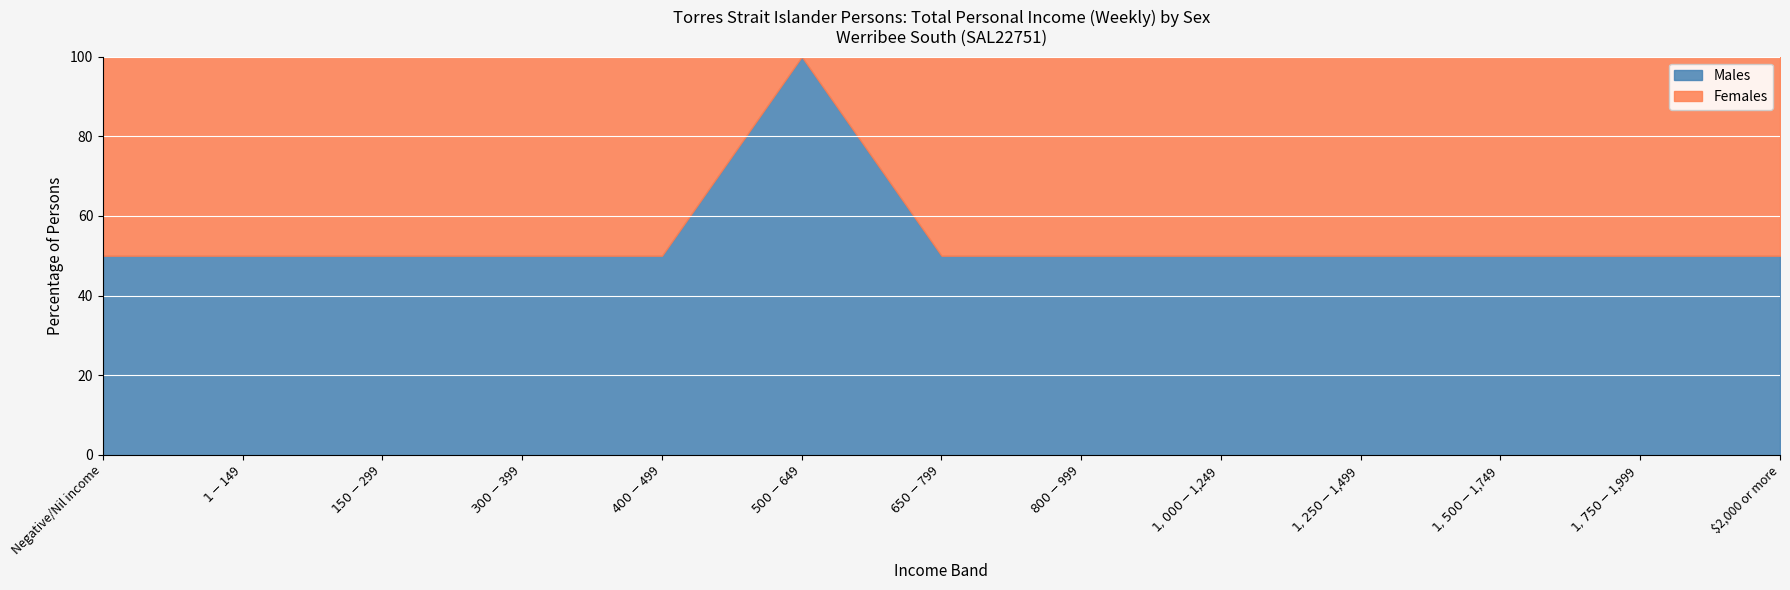

What is the sum of all Males values?

700